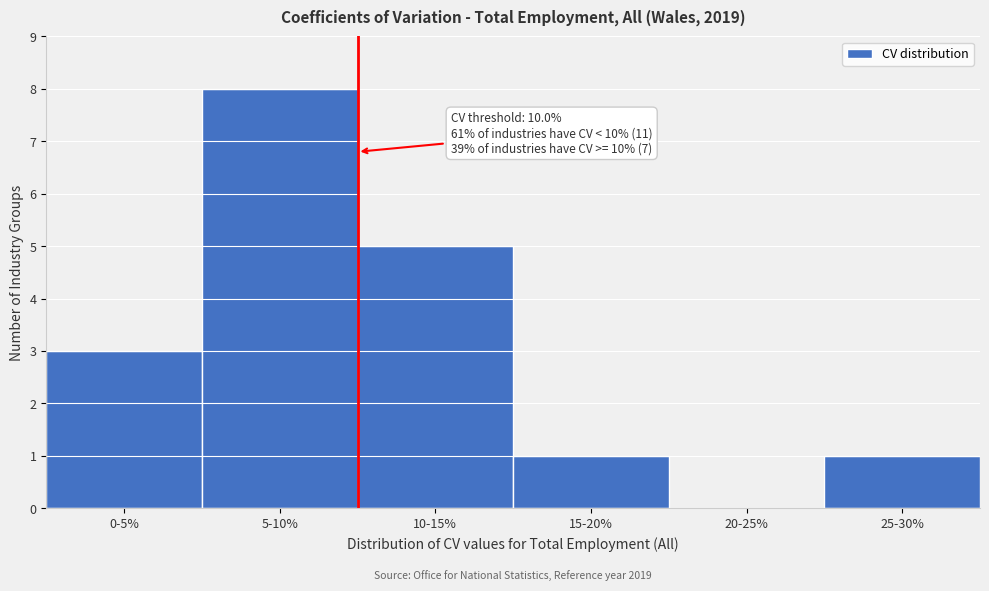

Reading left to right, transcribe all the data shown in this chart.

0-5%=3	5-10%=8	10-15%=5	15-20%=1	20-25%=0	25-30%=1